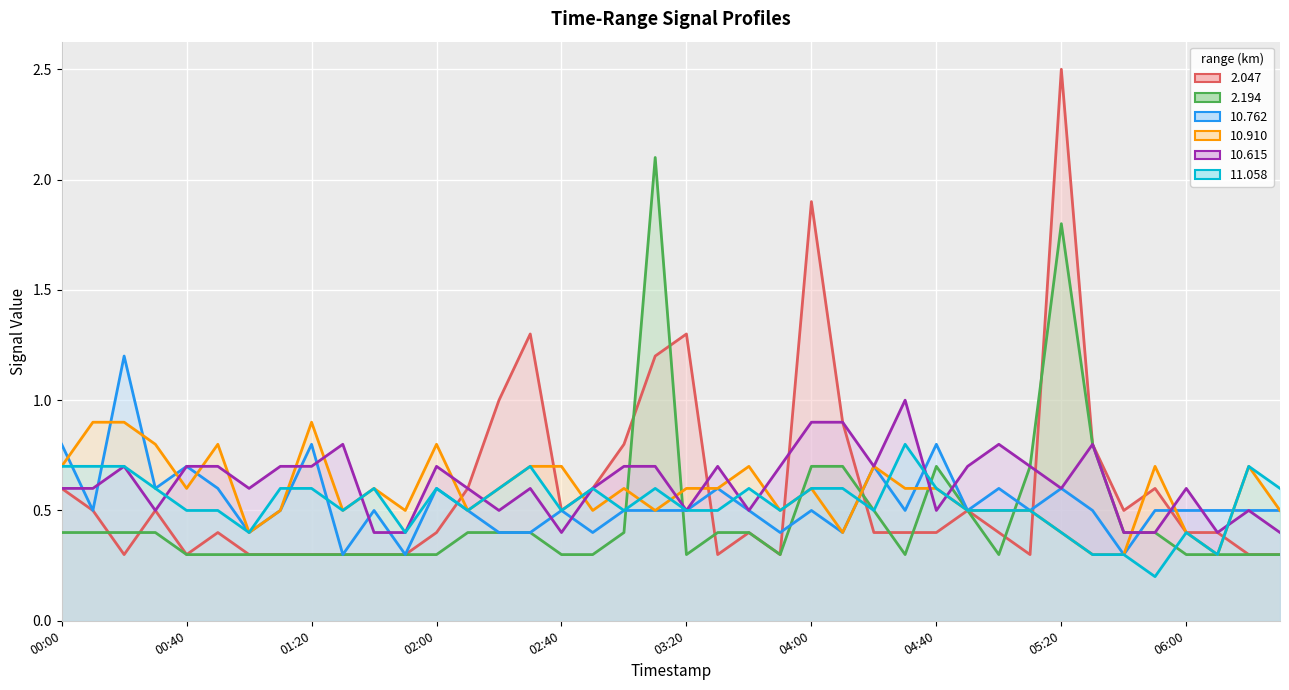

Reading left to right, list all the values displayed in this chart.

2.047: 0.6	0.5	0.3	0.5	0.3	0.4	0.3	0.3	0.3	0.3	0.3	0.3	0.4	0.6	1.0	1.3	0.5	0.6	0.8	1.2	1.3	0.3	0.4	0.3	1.9	0.9	0.4	0.4	0.4	0.5	0.4	0.3	2.5	0.8	0.5	0.6	0.4	0.4	0.3	0.3
2.194: 0.4	0.4	0.4	0.4	0.3	0.3	0.3	0.3	0.3	0.3	0.3	0.3	0.3	0.4	0.4	0.4	0.3	0.3	0.4	2.1	0.3	0.4	0.4	0.3	0.7	0.7	0.5	0.3	0.7	0.5	0.3	0.7	1.8	0.8	0.4	0.4	0.3	0.3	0.3	0.3
10.762: 0.8	0.5	1.2	0.6	0.7	0.6	0.4	0.5	0.8	0.3	0.5	0.3	0.6	0.5	0.4	0.4	0.5	0.4	0.5	0.5	0.5	0.6	0.5	0.4	0.5	0.4	0.7	0.5	0.8	0.5	0.6	0.5	0.6	0.5	0.3	0.5	0.5	0.5	0.5	0.5
10.910: 0.7	0.9	0.9	0.8	0.6	0.8	0.4	0.5	0.9	0.5	0.6	0.5	0.8	0.5	0.6	0.7	0.7	0.5	0.6	0.5	0.6	0.6	0.7	0.5	0.6	0.4	0.7	0.6	0.6	0.5	0.5	0.5	0.4	0.3	0.3	0.7	0.4	0.3	0.7	0.5
10.615: 0.6	0.6	0.7	0.5	0.7	0.7	0.6	0.7	0.7	0.8	0.4	0.4	0.7	0.6	0.5	0.6	0.4	0.6	0.7	0.7	0.5	0.7	0.5	0.7	0.9	0.9	0.7	1.0	0.5	0.7	0.8	0.7	0.6	0.8	0.4	0.4	0.6	0.4	0.5	0.4
11.058: 0.7	0.7	0.7	0.6	0.5	0.5	0.4	0.6	0.6	0.5	0.6	0.4	0.6	0.5	0.6	0.7	0.5	0.6	0.5	0.6	0.5	0.5	0.6	0.5	0.6	0.6	0.5	0.8	0.6	0.5	0.5	0.5	0.4	0.3	0.3	0.2	0.4	0.3	0.7	0.6